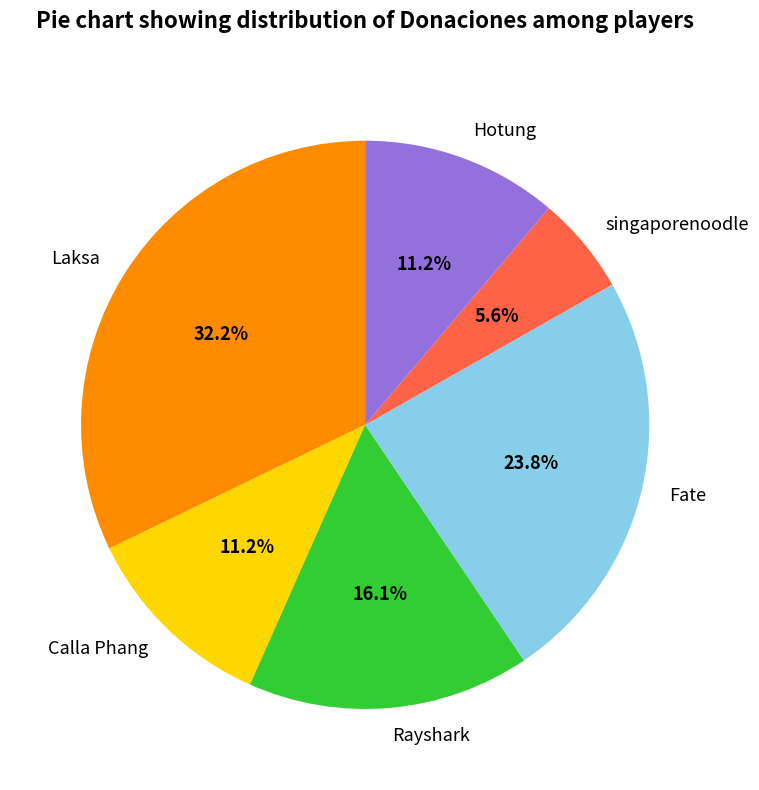

To the nearest percent, what is the difference between the largest and smallest slice percentages?

27%